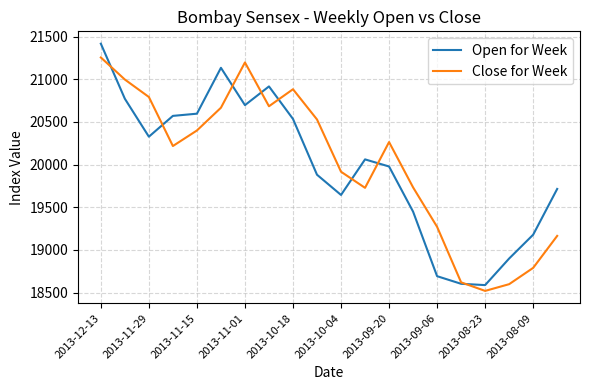

Which series has the largest range (max minus min)?

Open for Week